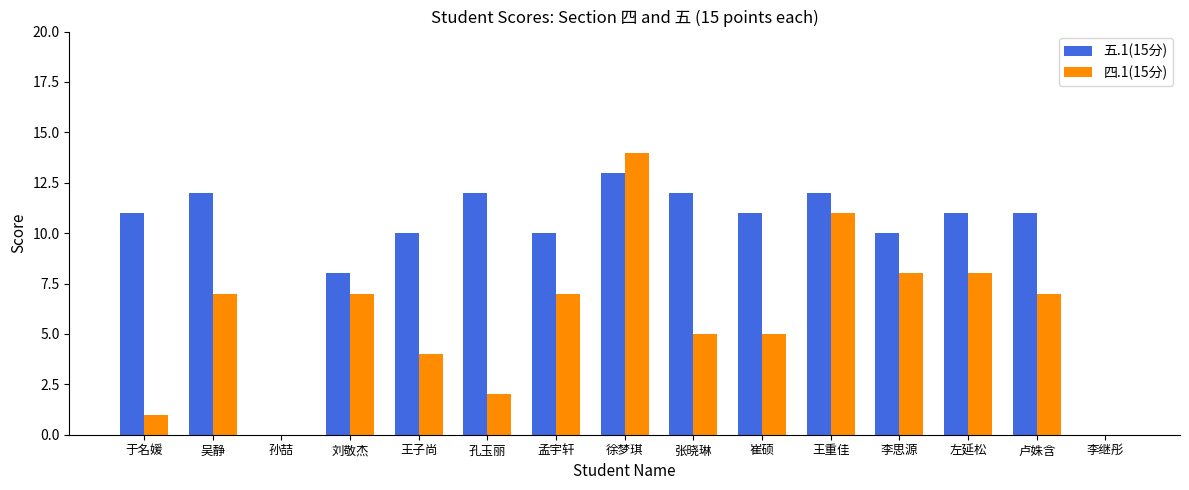

Are the bars grouped side by side (vs. stacked)?

Yes